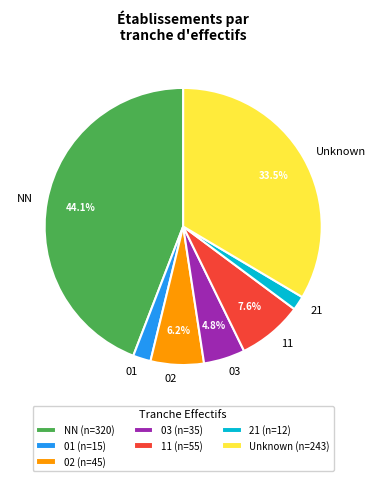

Is 11 the majority of the pie?

No